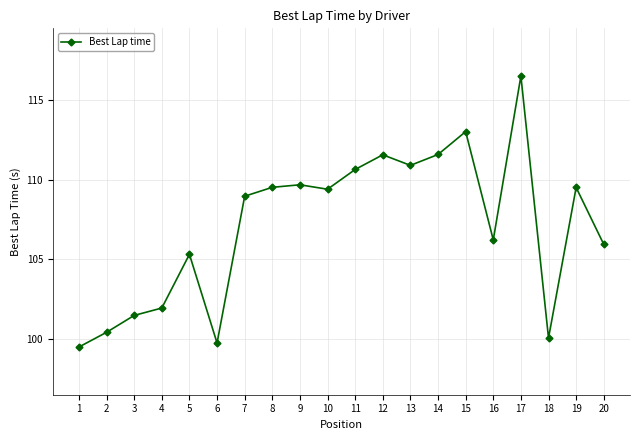

How many series are shown in this chart?

1